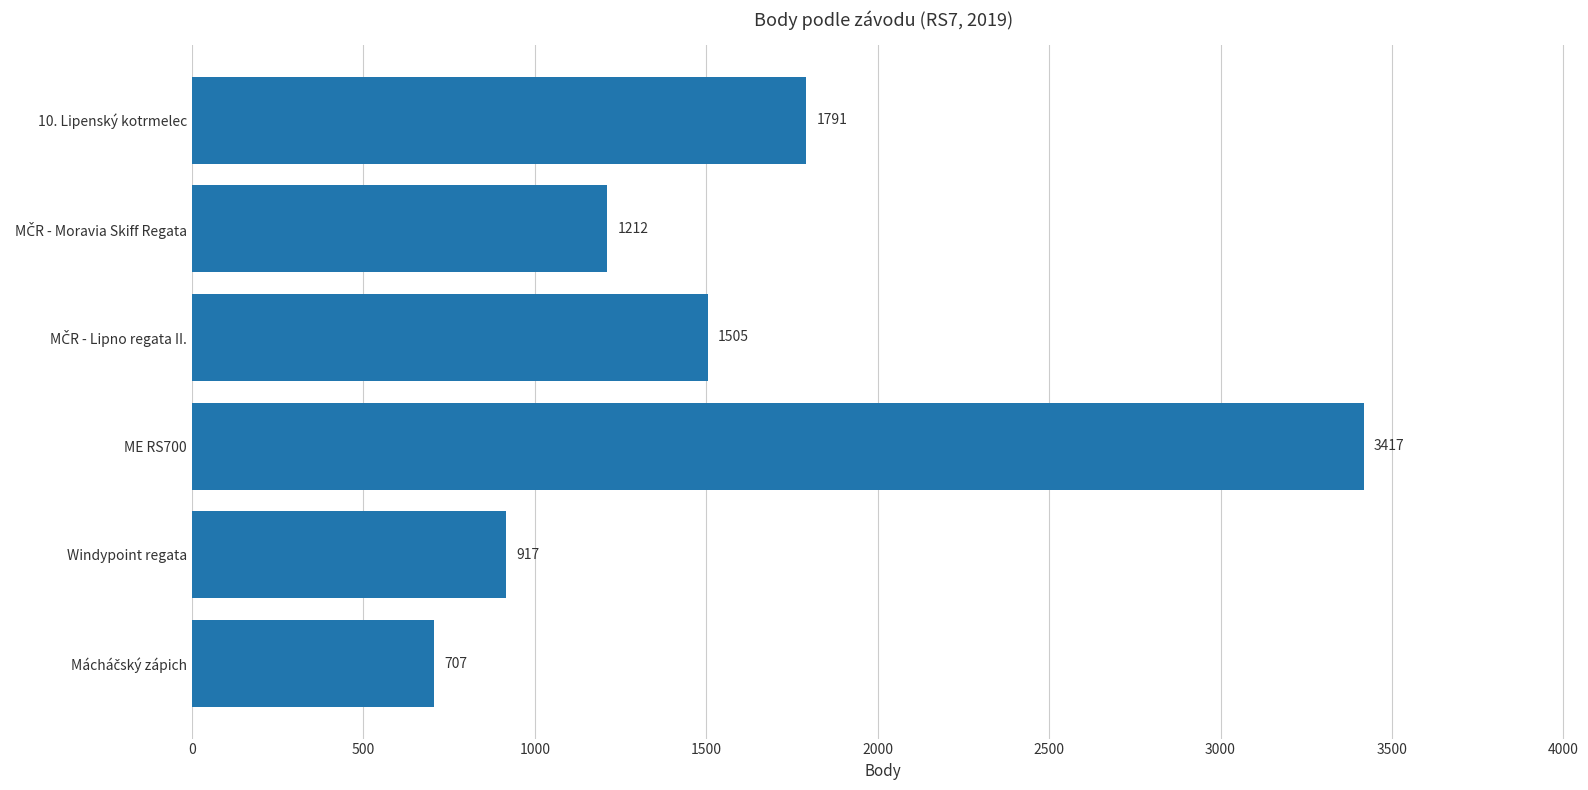

Reading top to bottom, what are all the values shown in this chart?

1791	1212	1505	3417	917	707